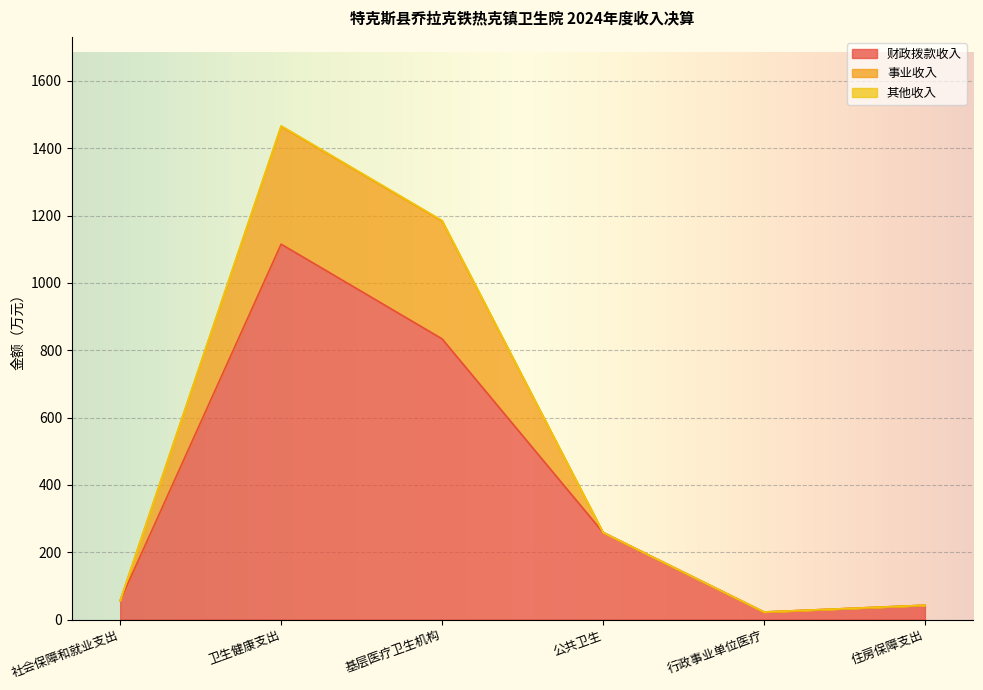

True or false: 事业收入 and 其他收入 intersect in this chart.

False